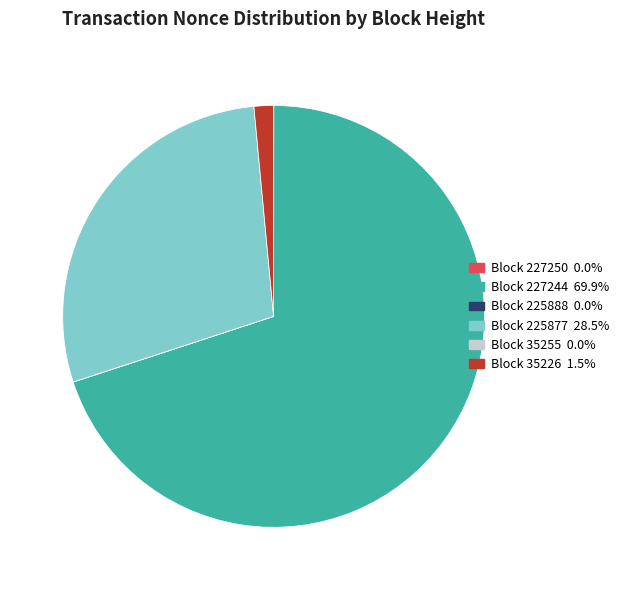

Is there a majority slice in this chart?

Yes